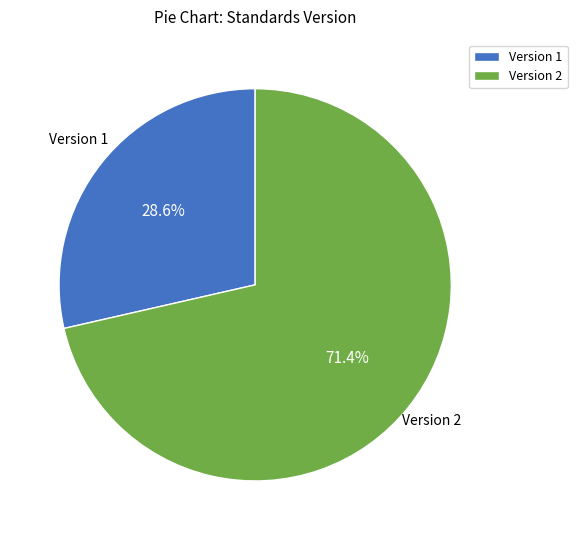

Which slice is the smallest?

Version 1